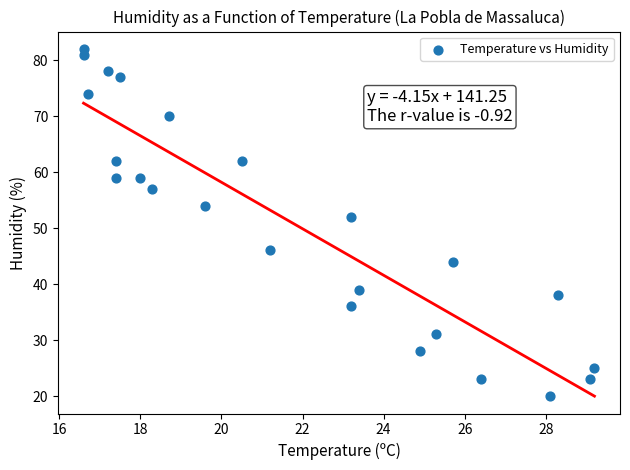

What Y value in the scatter plot is closest to 51?

52